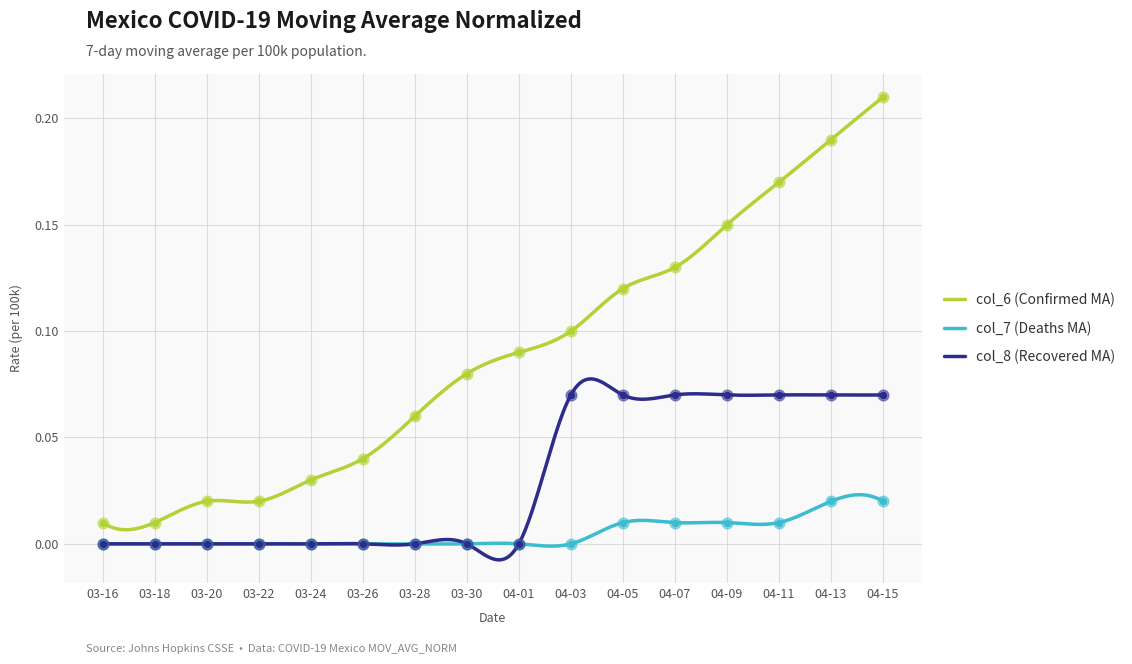

True or false: col_6 (Confirmed MA) and col_7 (Deaths MA) cross at least once.

False